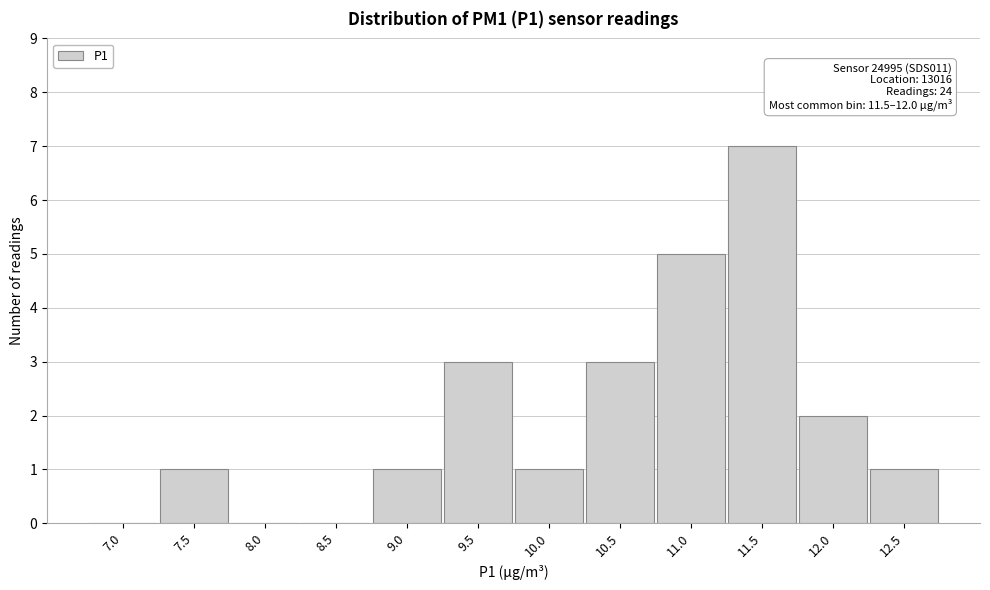

Reading right to left, extract all data points from this chart.

12.5=1	12.0=2	11.5=7	11.0=5	10.5=3	10.0=1	9.5=3	9.0=1	8.5=0	8.0=0	7.5=1	7.0=0